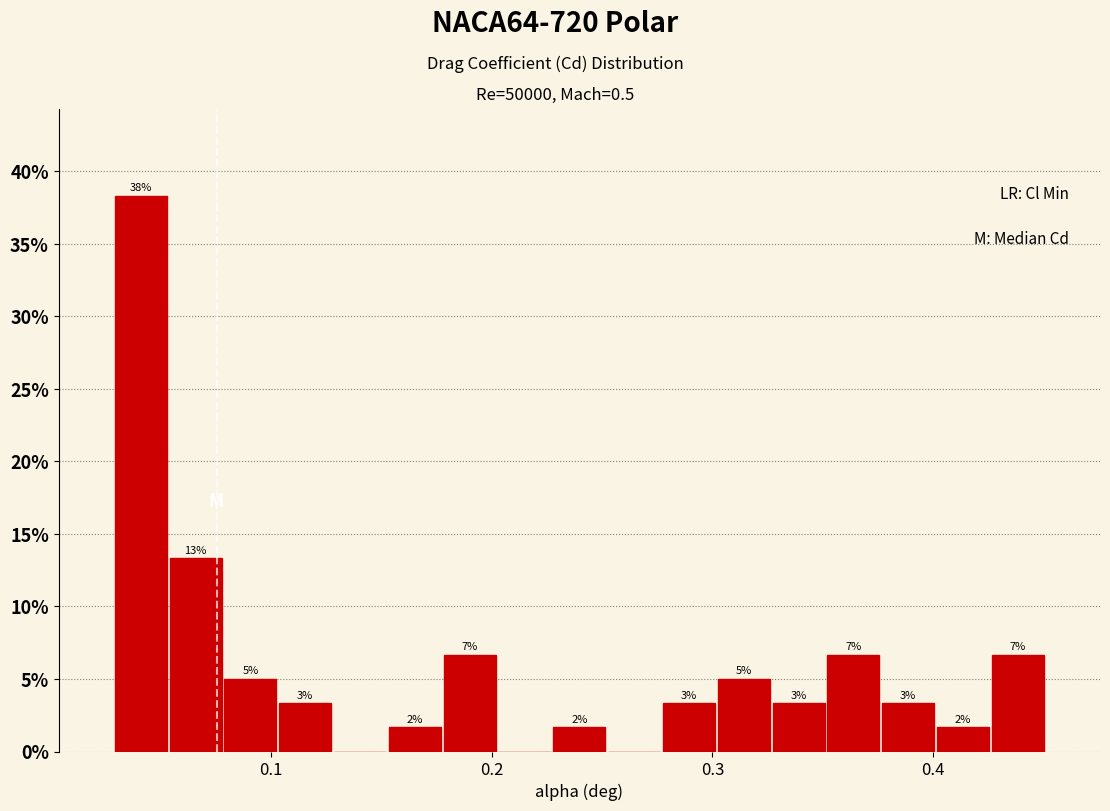

Read against the x-axis, roughly where is the centre of the tallest bar?

0.04